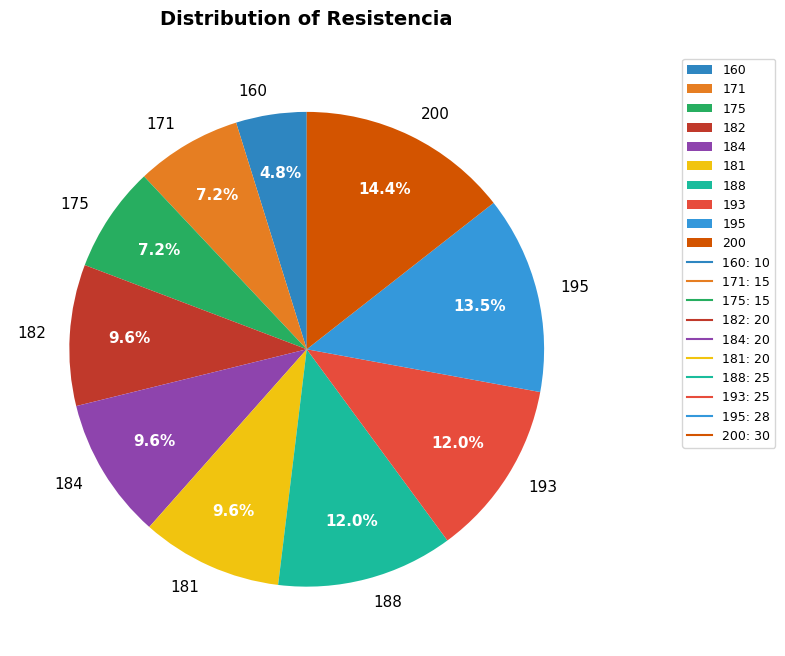

Is 181 the majority of the pie?

No